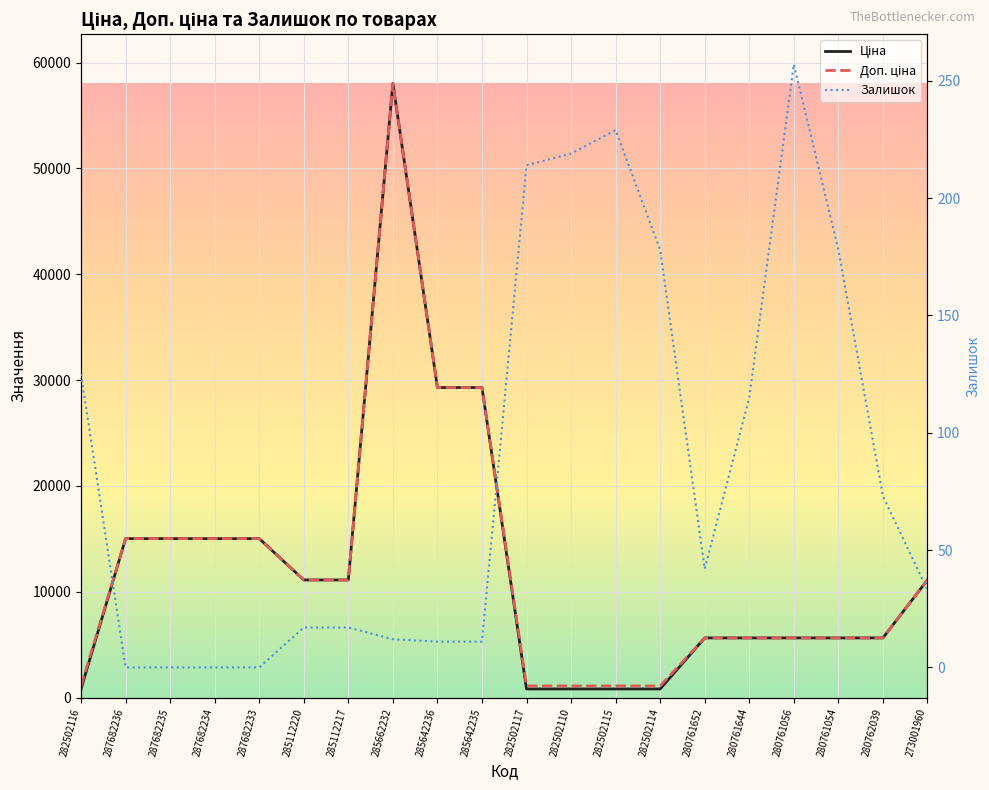

True or false: Залишок and Доп. ціна intersect in this chart.

False